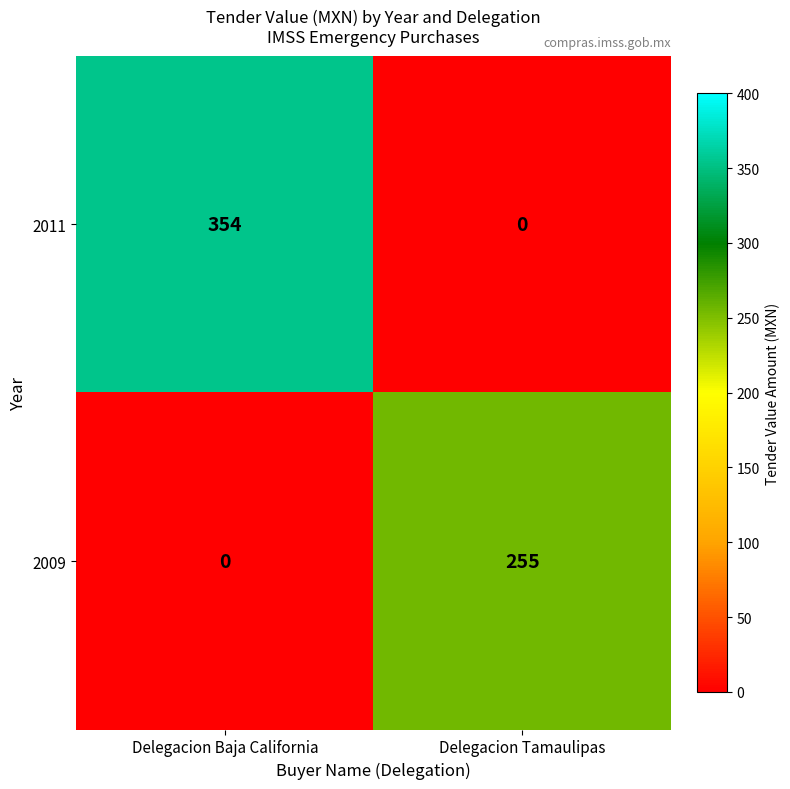

What is the difference between the 2009 values at Delegacion Baja California and Delegacion Tamaulipas?

255